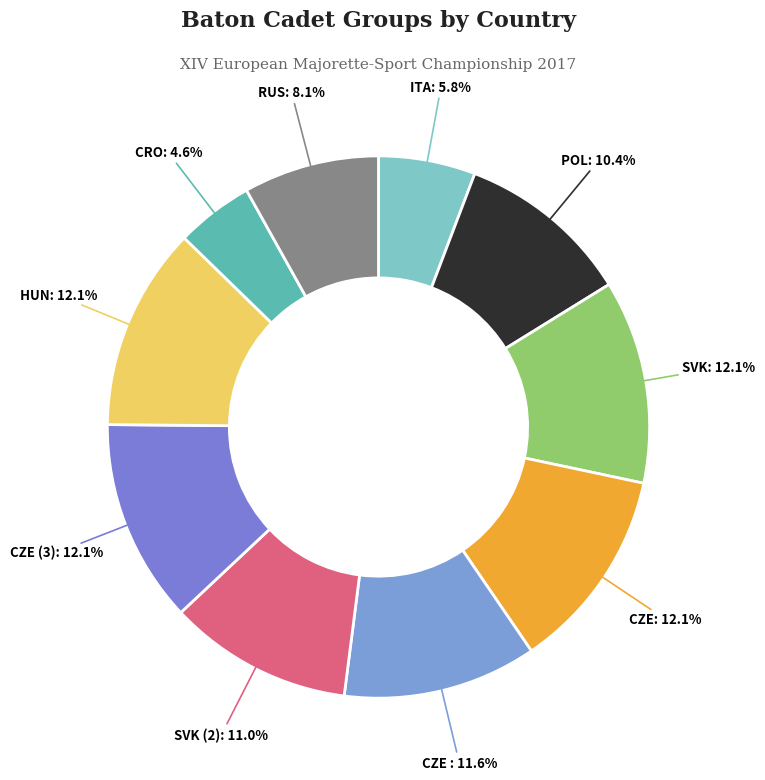

Count the number of slices in the pie.

10